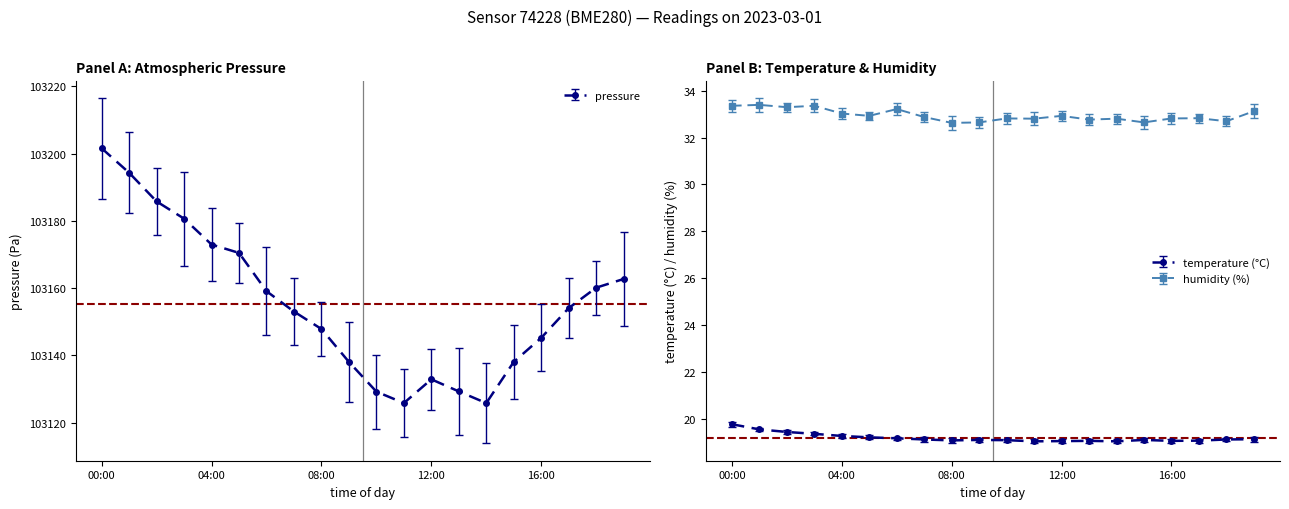

List the series in order of their peak value, lowest first.

temperature, humidity, pressure